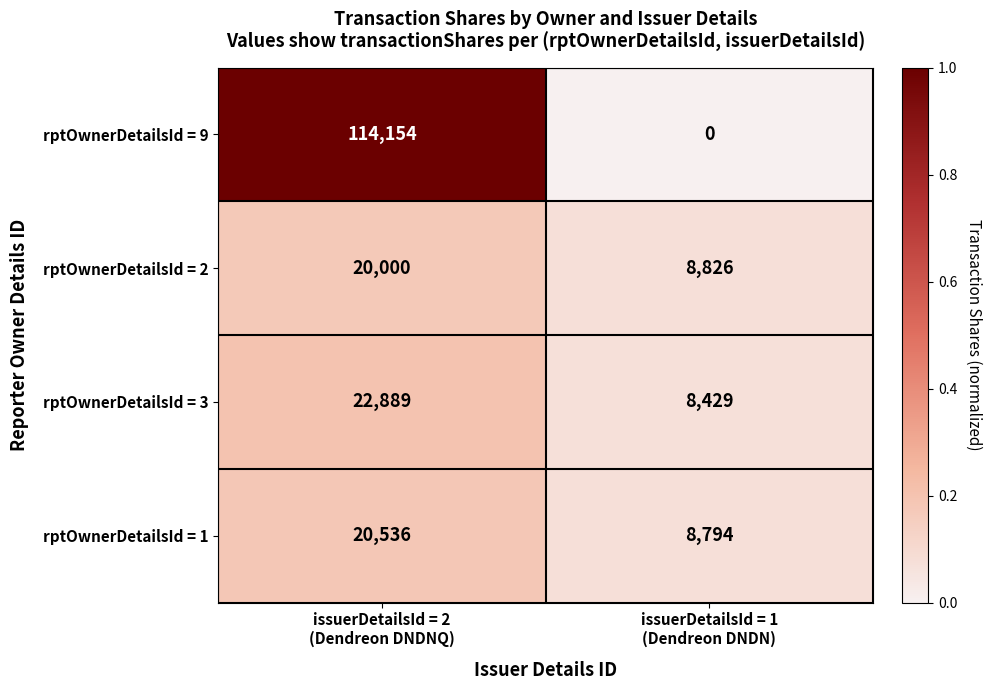

Reading left to right, extract all data points from this chart.

rptOwnerDetailsId = 9: 114154	0
rptOwnerDetailsId = 2: 20000	8826
rptOwnerDetailsId = 3: 22889	8429
rptOwnerDetailsId = 1: 20536	8794